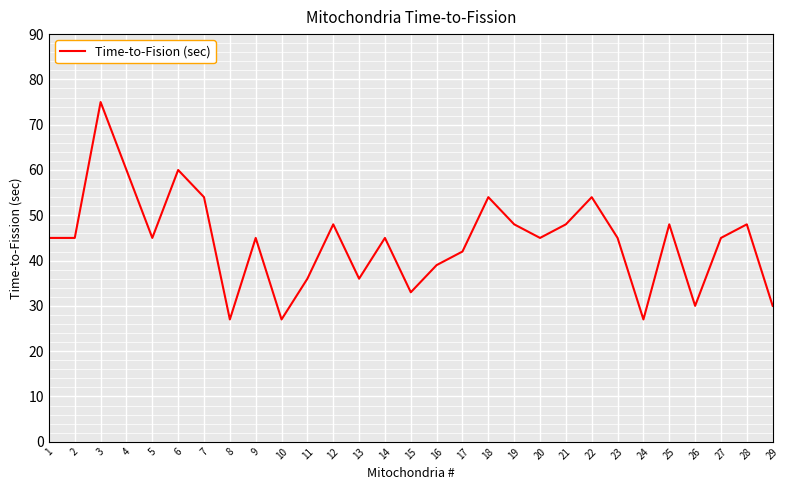

What is the change in value from 11 to 16?

+3